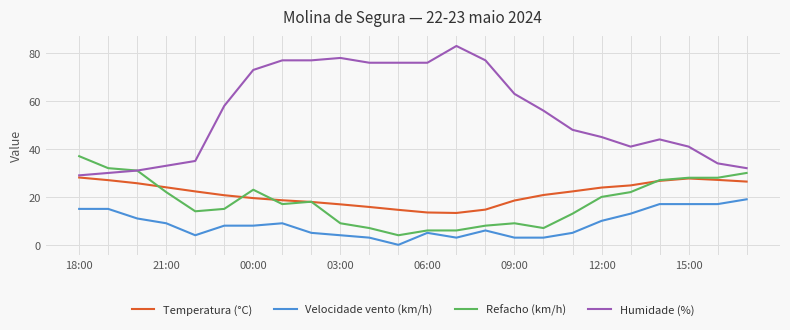

Which series has the largest total across all categories?

Humidade (%)